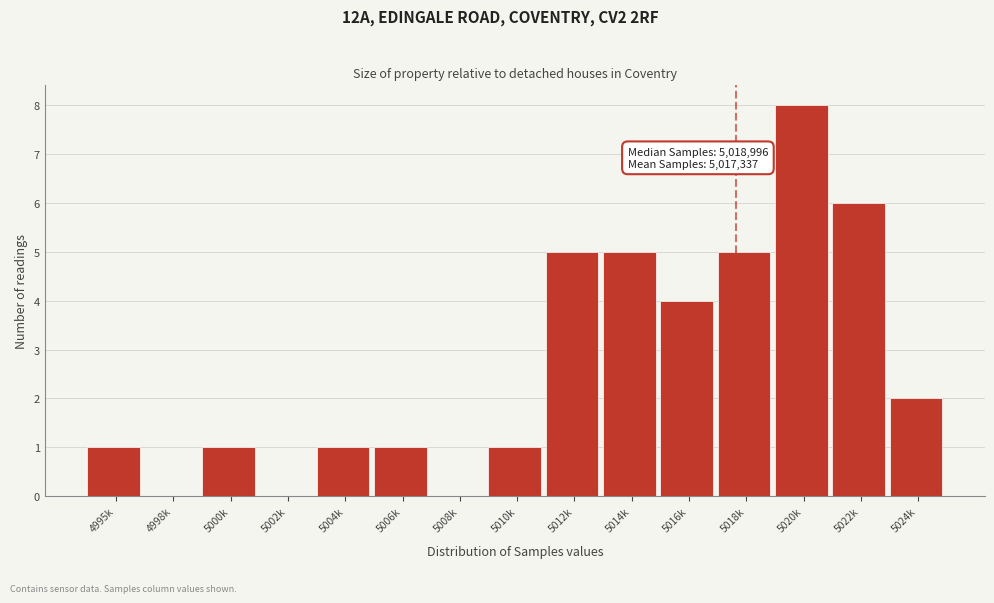

Reading left to right, extract all data points from this chart.

4995k=1	4998k=0	5000k=1	5002k=0	5004k=1	5006k=1	5008k=0	5010k=1	5012k=5	5014k=5	5016k=4	5018k=5	5020k=8	5022k=6	5024k=2